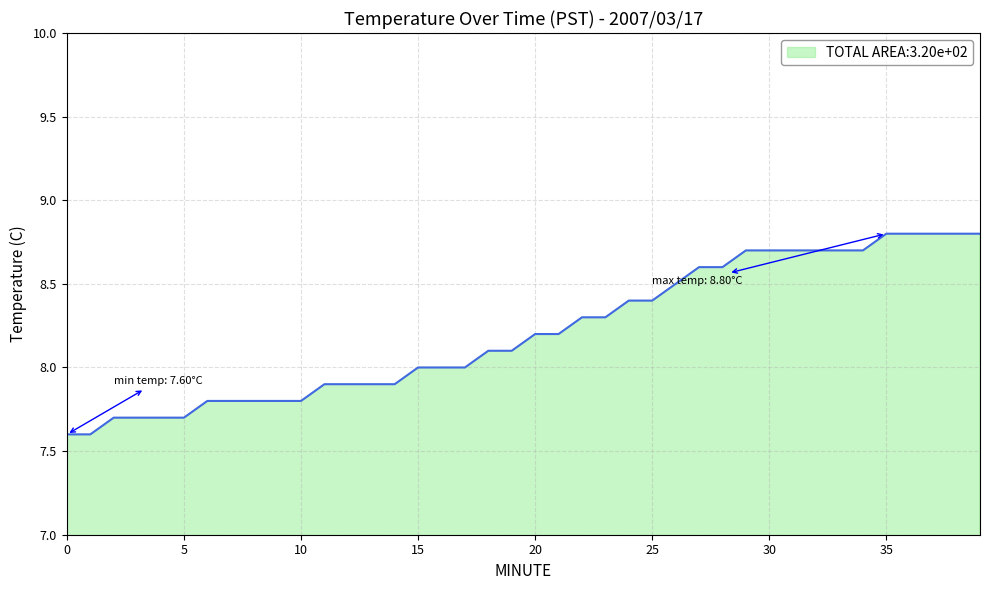

What is the difference between the maximum and minimum values?

1.2